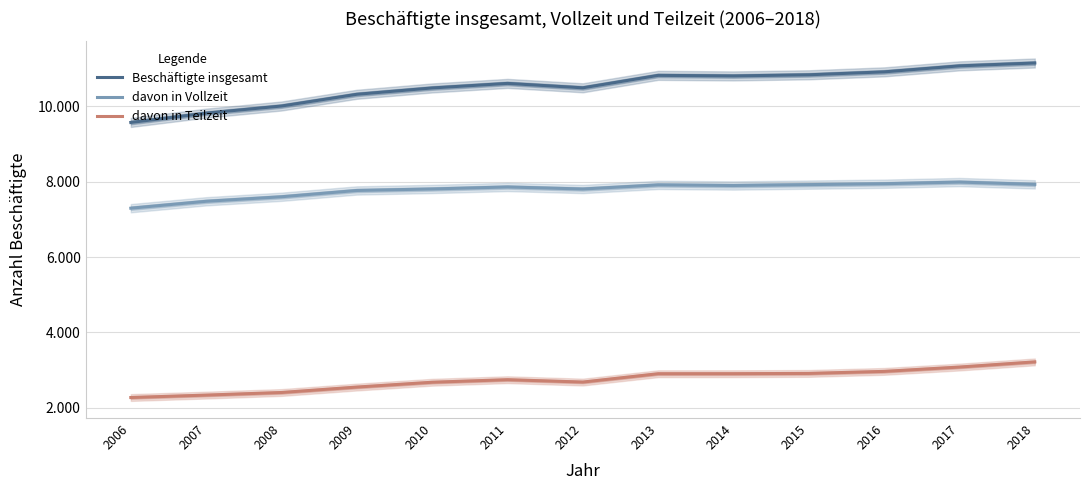

The value of davon in Vollzeit at 2013 is 7914. True or false?

True